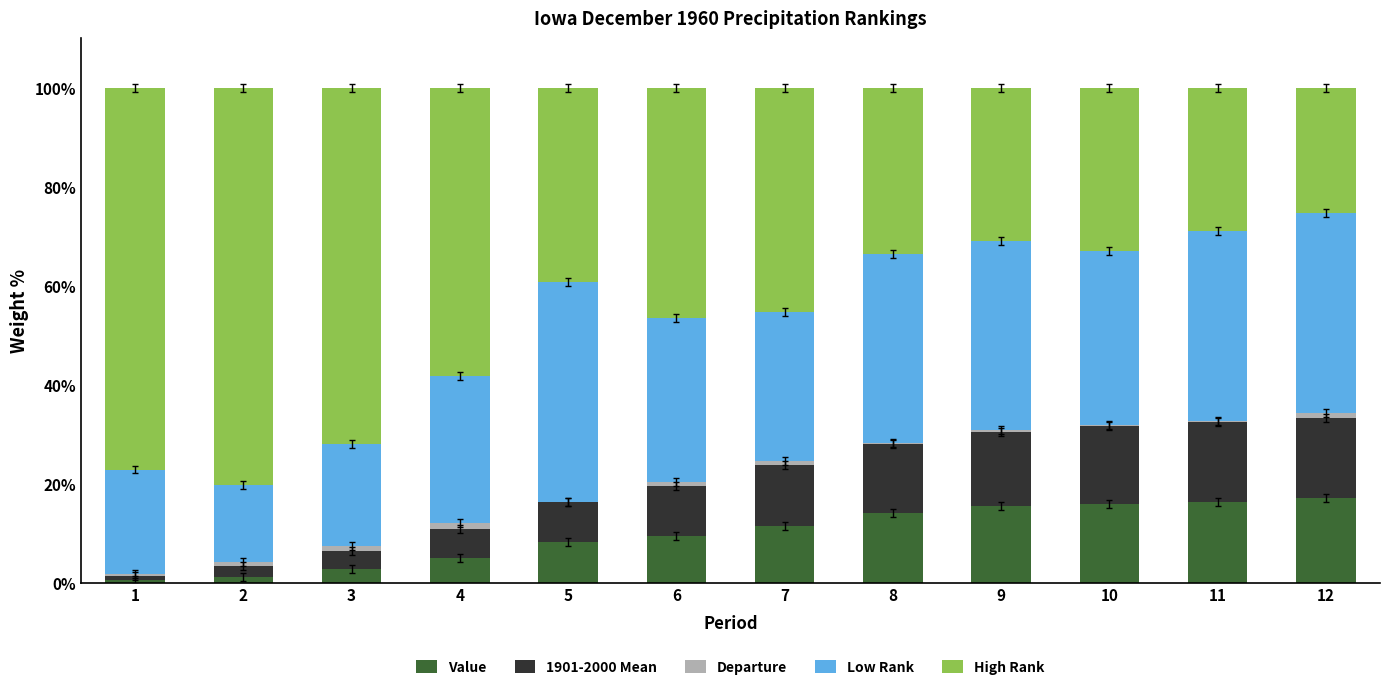

The Value series shows 16.0 at 10. True or false?

True